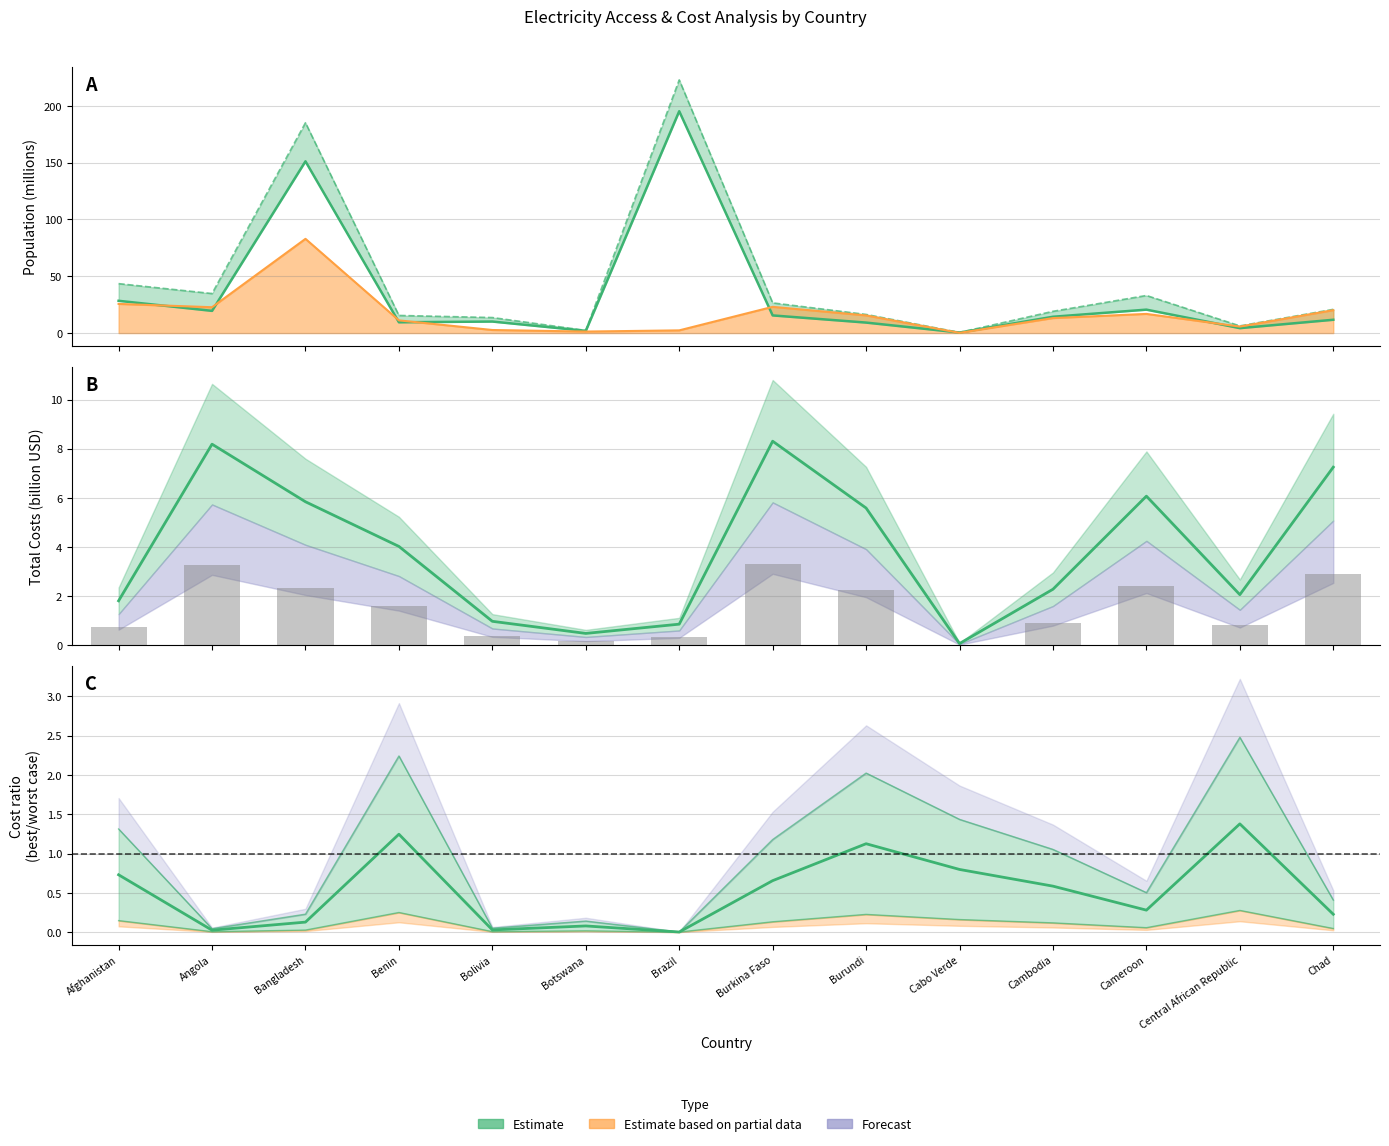

Reading left to right, transcribe all the data shown in this chart.

total population 2010: Afghanistan=28.4	Angola=19.5	Bangladesh=151.1	Benin=9.5	Bolivia=10.2	Botswana=2.0	Brazil=195.2	Burkina Faso=15.5	Burundi=9.2	Cabo Verde=0.5	Cambodia=14.4	Cameroon=20.6	Central African Republic=4.3	Chad=11.7
total population 2030: Afghanistan=43.5	Angola=34.8	Bangladesh=185.1	Benin=15.5	Bolivia=13.7	Botswana=2.3	Brazil=222.7	Burkina Faso=26.6	Burundi=16.4	Cabo Verde=0.6	Cambodia=19.1	Cameroon=33.1	Central African Republic=6.3	Chad=20.9
pop w/o access in 2030: Afghanistan=25.7	Angola=22.7	Bangladesh=82.9	Benin=11.2	Bolivia=2.7	Botswana=1.3	Brazil=2.4	Burkina Faso=23.1	Burundi=15.5	Cabo Verde=0.2	Cambodia=13.2	Cameroon=16.9	Central African Republic=5.7	Chad=20.1
total costs: Afghanistan=1.8	Angola=8.2	Bangladesh=5.8	Benin=4.0	Bolivia=1.0	Botswana=0.5	Brazil=0.9	Burkina Faso=8.3	Burundi=5.6	Cabo Verde=0.1	Cambodia=2.3	Cameroon=6.1	Central African Republic=2.1	Chad=7.2
best case scenario: Afghanistan=0.7	Angola=0.0	Bangladesh=0.1	Benin=1.2	Bolivia=0.0	Botswana=0.1	Brazil=0.0	Burkina Faso=0.7	Burundi=1.1	Cabo Verde=0.8	Cambodia=0.6	Cameroon=0.3	Central African Republic=1.4	Chad=0.2
worst case scenario: Afghanistan=0.1	Angola=0.0	Bangladesh=0.0	Benin=0.2	Bolivia=0.0	Botswana=0.0	Brazil=0.0	Burkina Faso=0.1	Burundi=0.2	Cabo Verde=0.2	Cambodia=0.1	Cameroon=0.1	Central African Republic=0.3	Chad=0.0